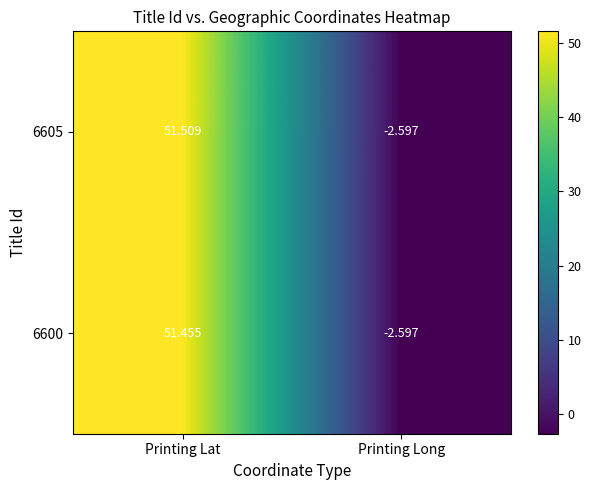

List the series in order of their overall mean, lowest first.

6600, 6605